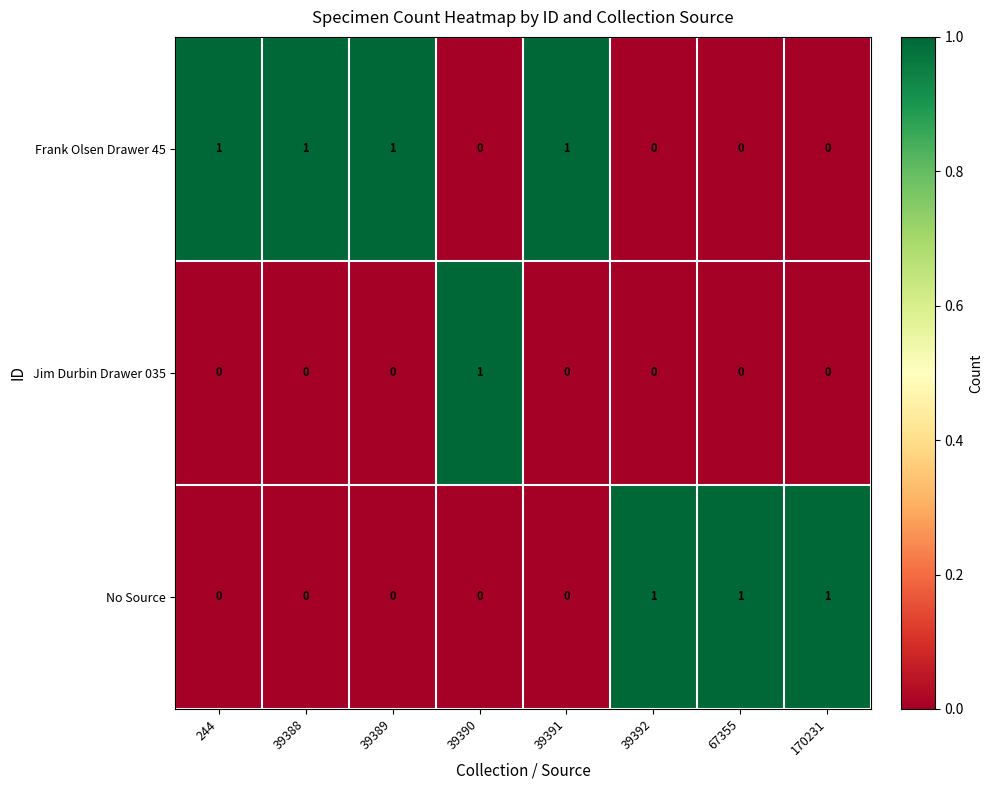

Count the number of data series in this chart.

3